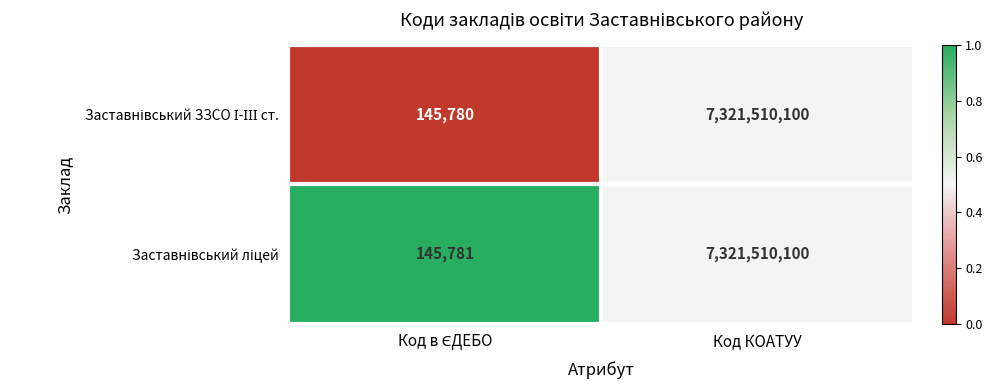

What is the greatest value displayed?

7321510100